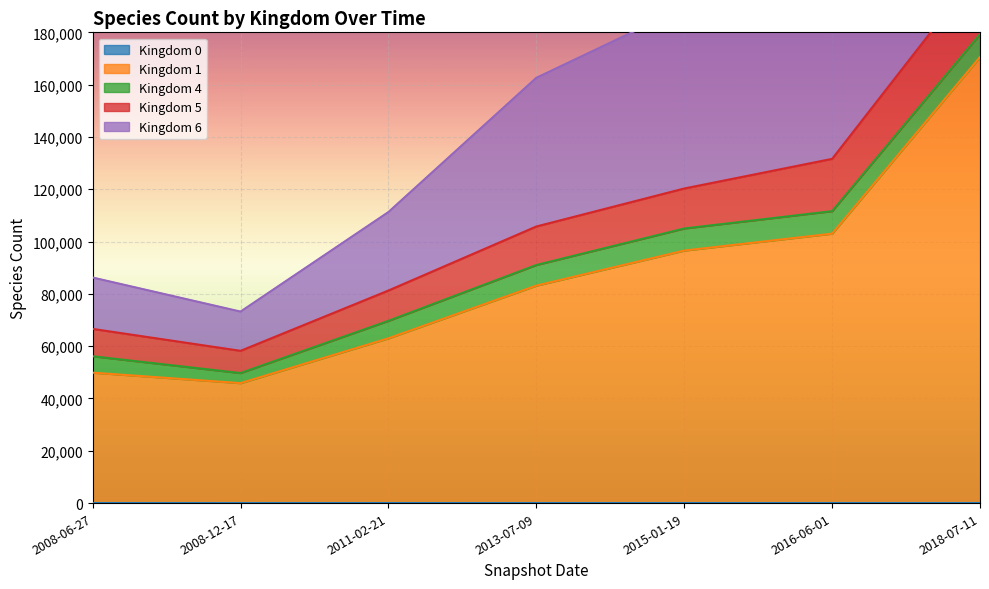

What is the label of the 5th point from the left?

2015-01-19